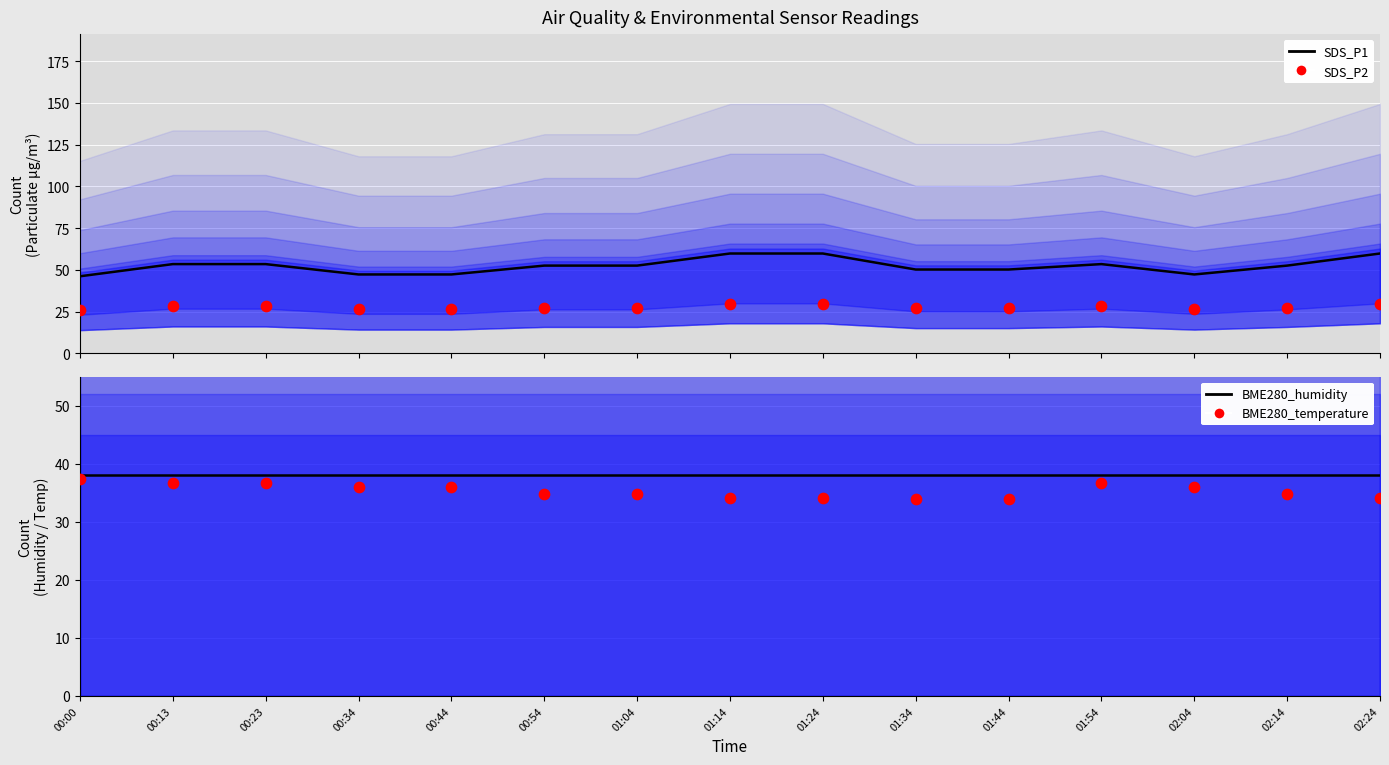

What is the total value across all series at 00:34?

147.8